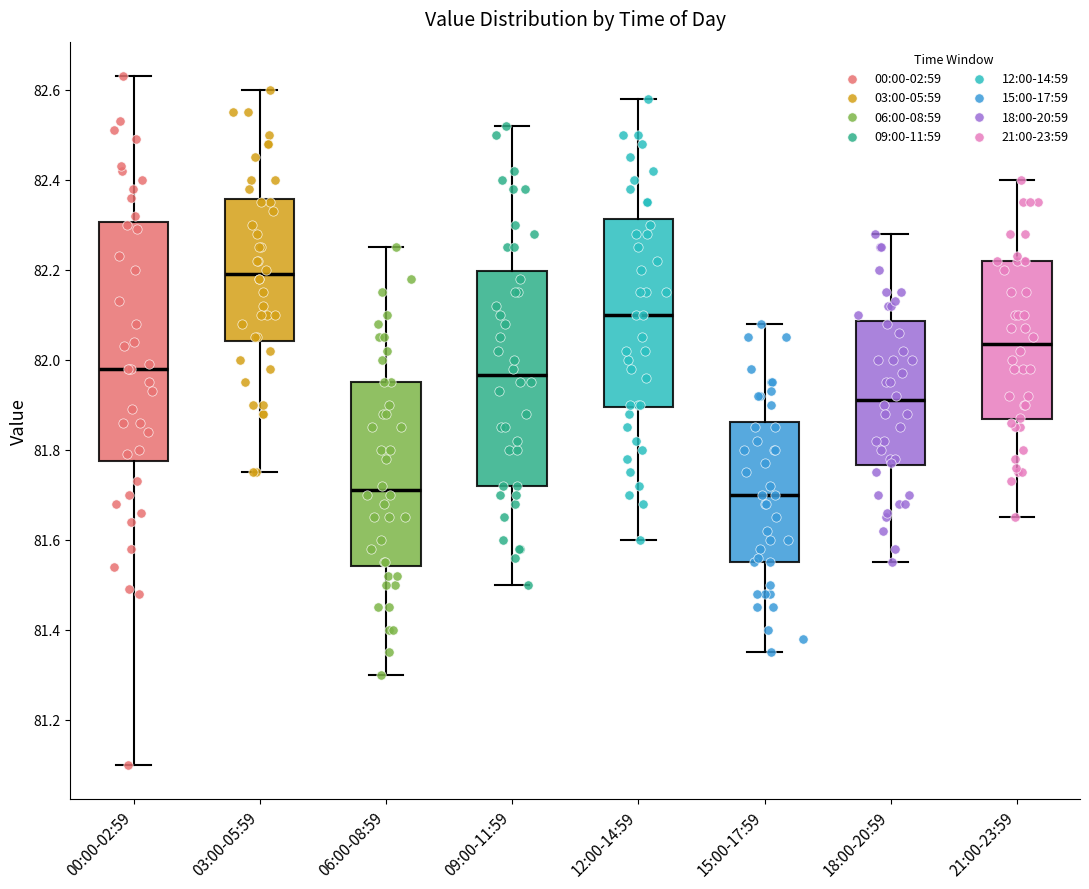

Reading left to right, read every box against the y-axis: the position of its median line, the range the box covers, and the ends of its whiskers. The values are not printed on the chart, so give them approximately, as read against the axis.

00:00-02:59: median 81.98, box 81.78 to 82.30, whiskers 81.10 to 82.64
03:00-05:59: median 82.20, box 82.04 to 82.36, whiskers 81.76 to 82.60
06:00-08:59: median 81.72, box 81.54 to 81.96, whiskers 81.30 to 82.26
09:00-11:59: median 81.96, box 81.72 to 82.20, whiskers 81.50 to 82.52
12:00-14:59: median 82.10, box 81.90 to 82.32, whiskers 81.60 to 82.58
15:00-17:59: median 81.70, box 81.56 to 81.86, whiskers 81.36 to 82.08
18:00-20:59: median 81.92, box 81.76 to 82.08, whiskers 81.56 to 82.28
21:00-23:59: median 82.04, box 81.86 to 82.22, whiskers 81.66 to 82.40